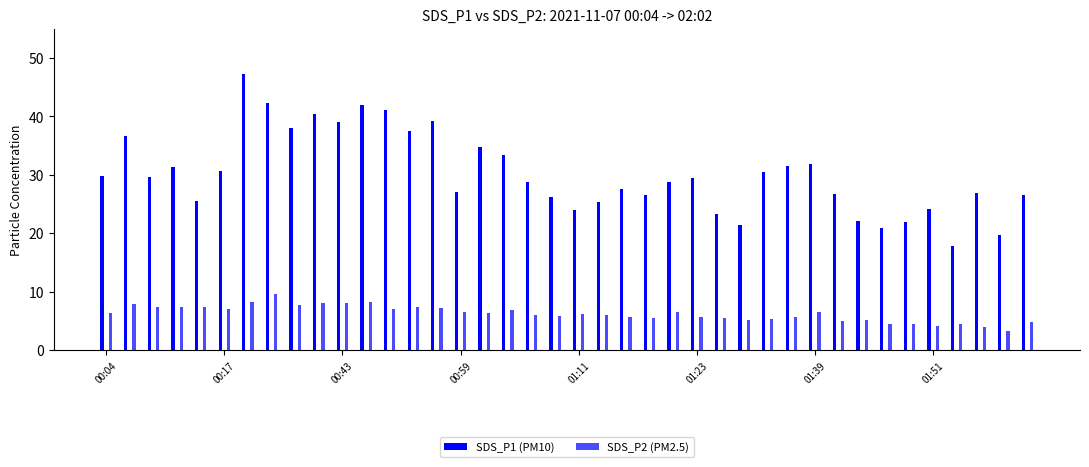

How many bars are there in total?

80